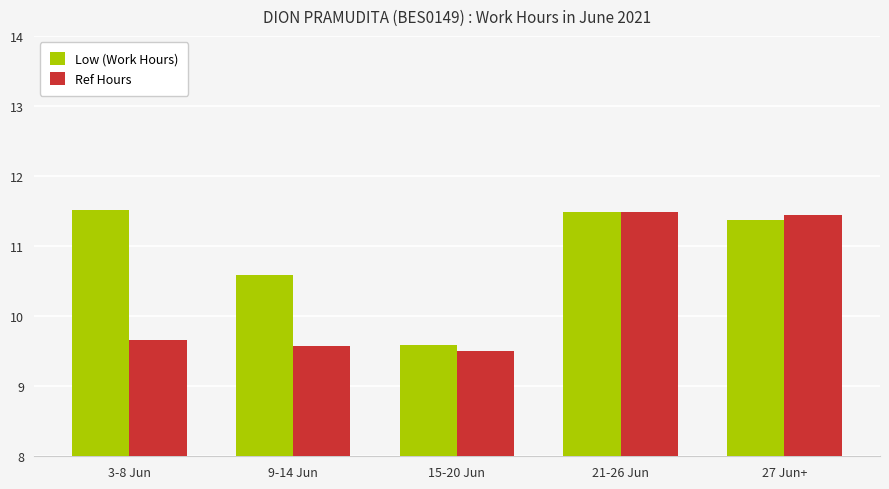

Rank the series by their average value, from lowest to highest.

Ref Hours, Low (Work Hours)